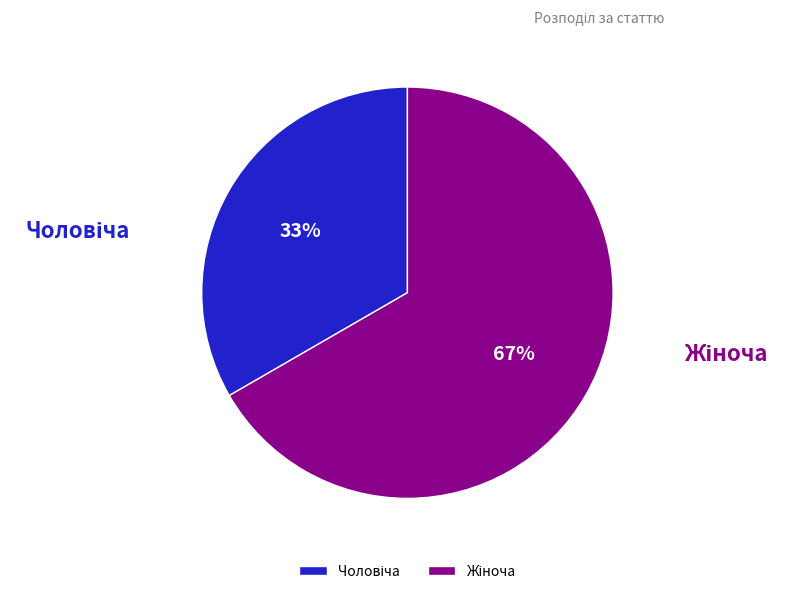

Does any single category account for the majority?

Yes